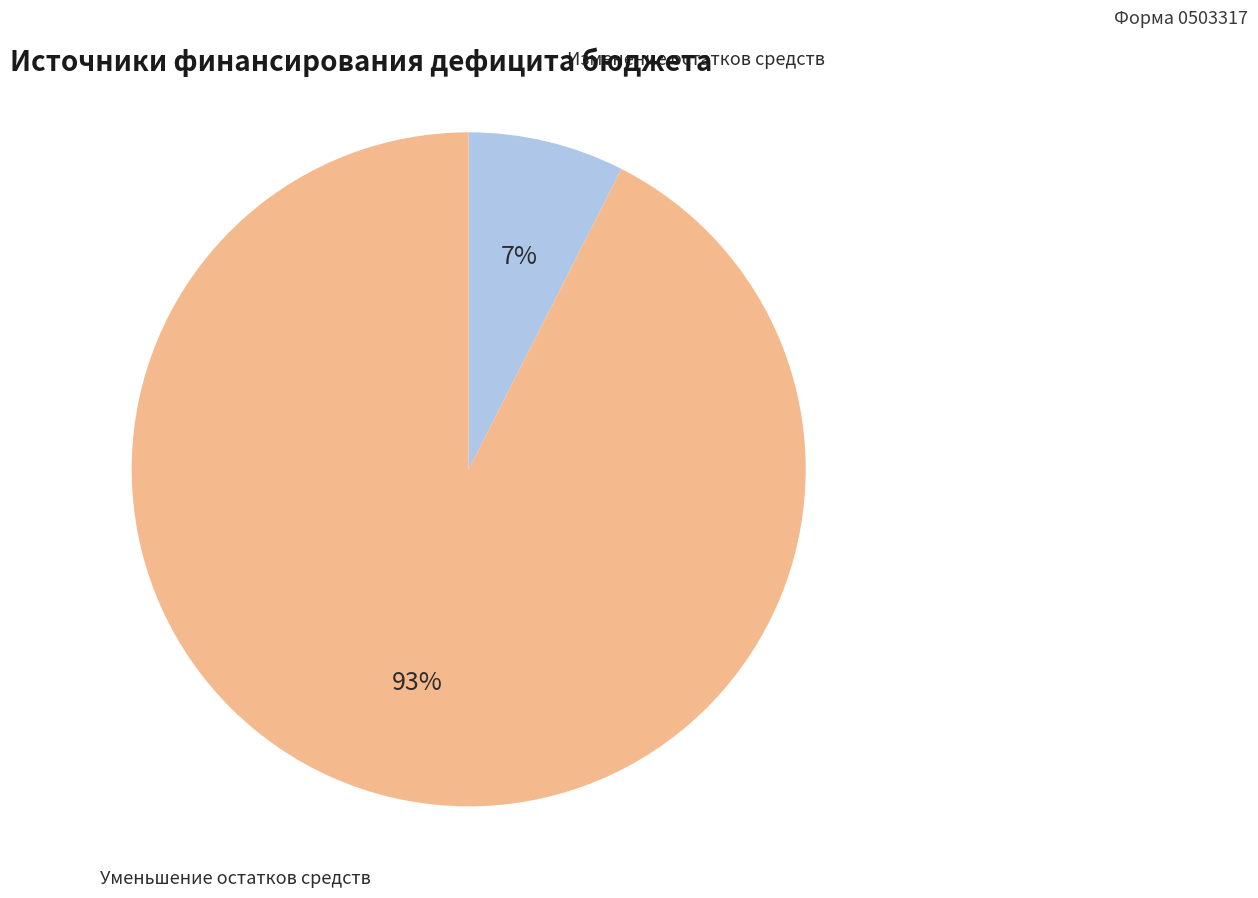

To the nearest percent, what is the average slice percentage?

50%